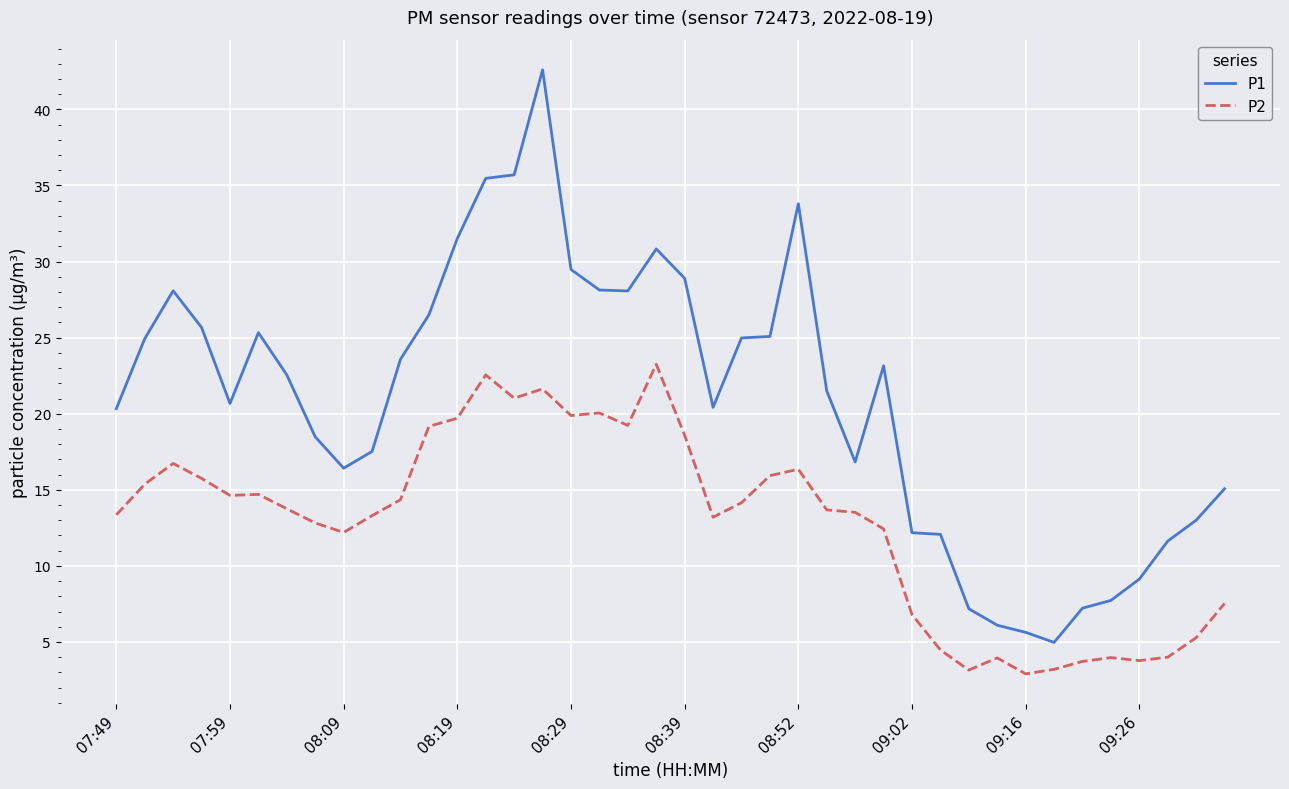

True or false: P1 and P2 intersect in this chart.

False